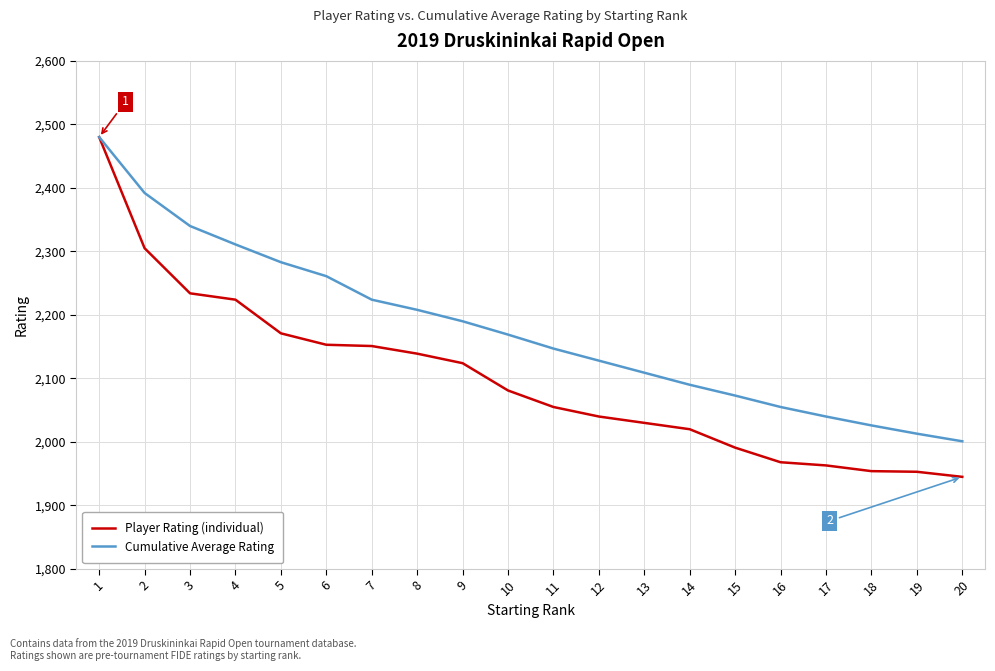

At which label is Player Rating (individual) closest to 2212?

4